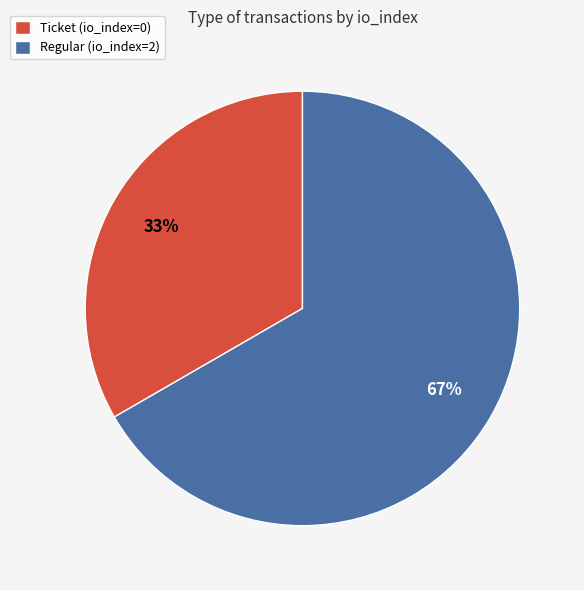

Is the sum of Ticket (io_index=0) and Regular (io_index=2) greater than half?

Yes